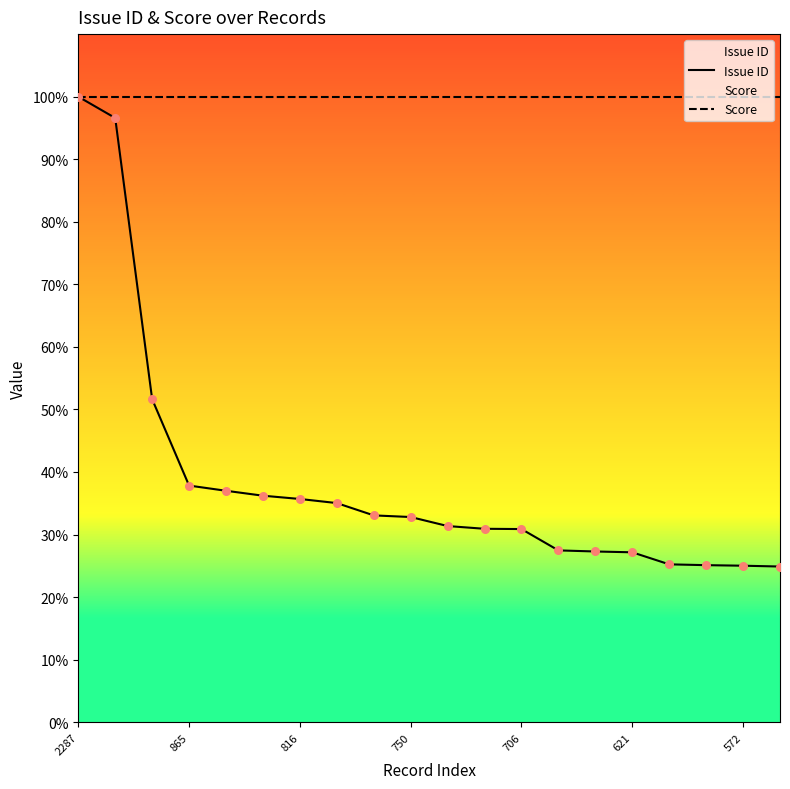

At which category is the sum across all series the highest?

2287